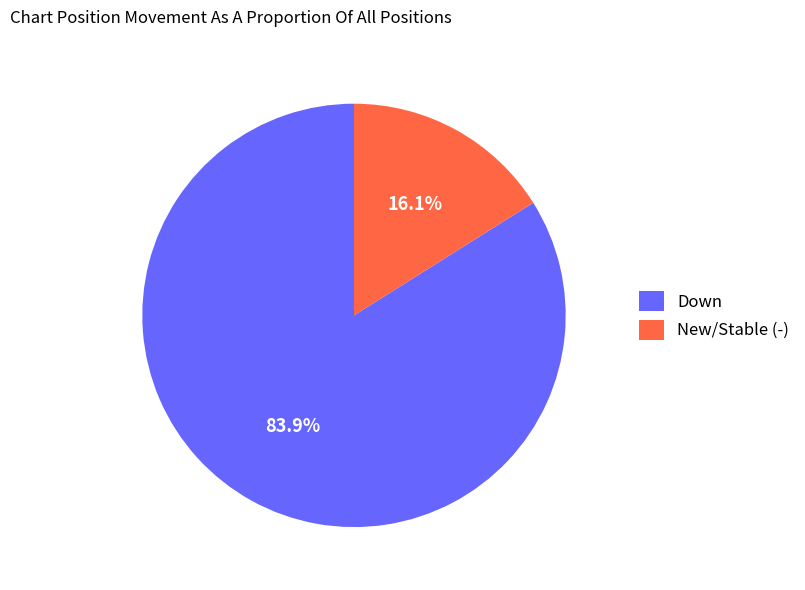

Which has a higher value, Down or New/Stable (-)?

Down